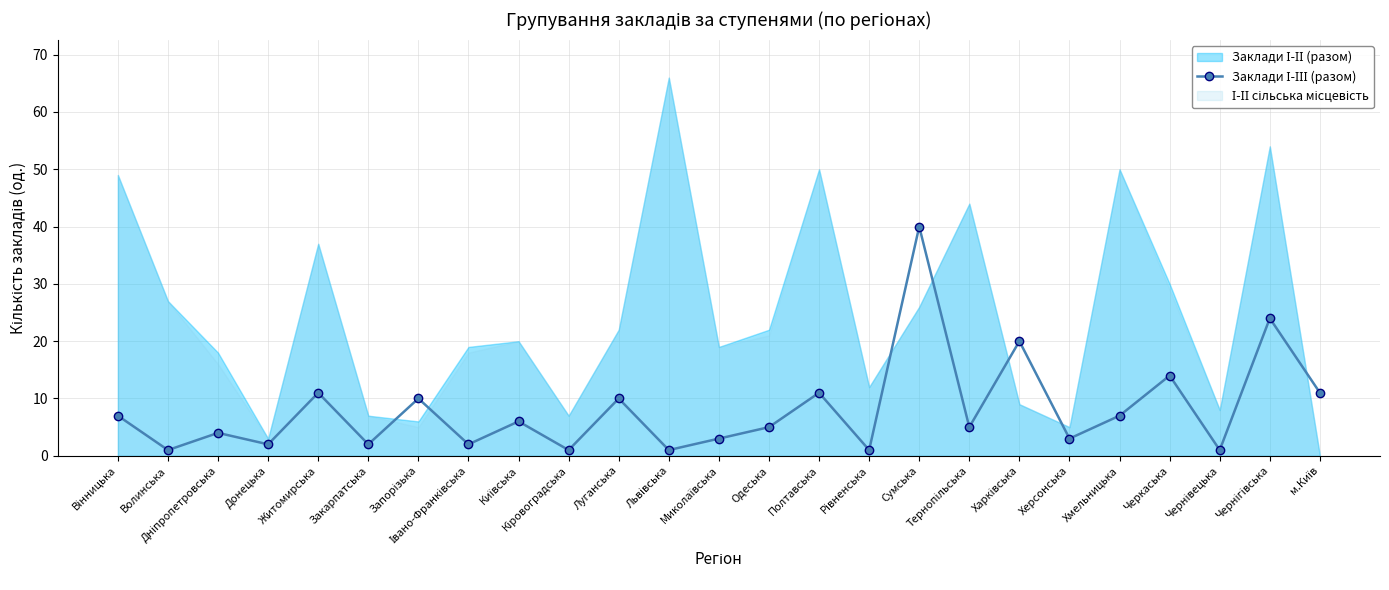

True or false: there are more than 1 points higher than both neighbors.

True